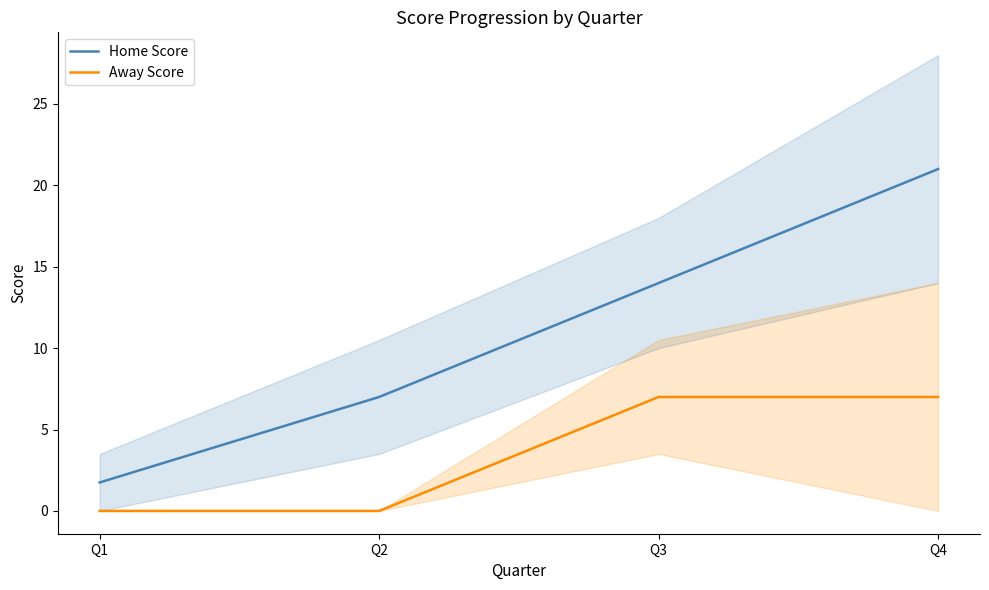

True or false: Home Score has a value of 24.9 at Q3.

False